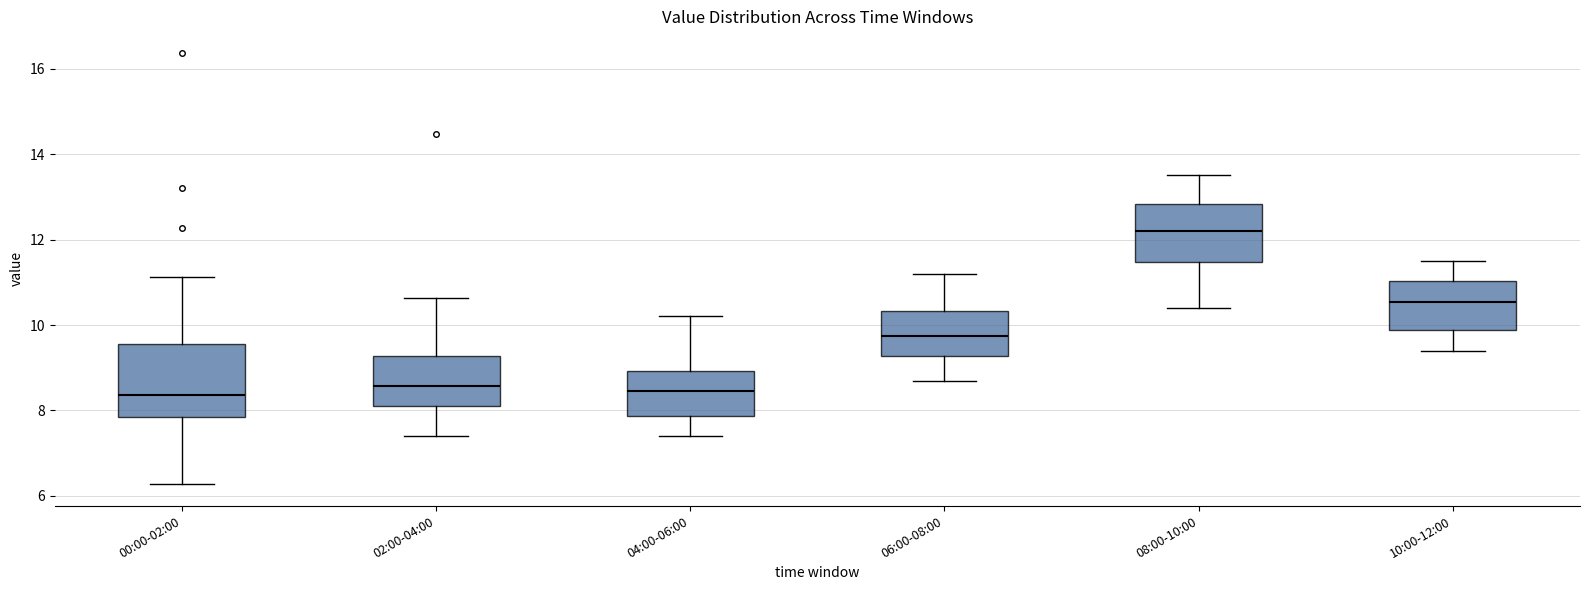

Reading left to right, transcribe this box plot: for each box, give where its median line is, the range the box spans, and where its two whiskers end, as read against the y-axis. The values are not printed on the chart, so give them approximately, as read against the axis.

00:00-02:00: median 8.4, box 7.8 to 9.6, whiskers 6.2 to 11.2
02:00-04:00: median 8.6, box 8.0 to 9.2, whiskers 7.4 to 10.6
04:00-06:00: median 8.4, box 7.8 to 9.0, whiskers 7.4 to 10.2
06:00-08:00: median 9.8, box 9.2 to 10.4, whiskers 8.8 to 11.2
08:00-10:00: median 12.2, box 11.4 to 12.8, whiskers 10.4 to 13.6
10:00-12:00: median 10.6, box 9.8 to 11.0, whiskers 9.4 to 11.6